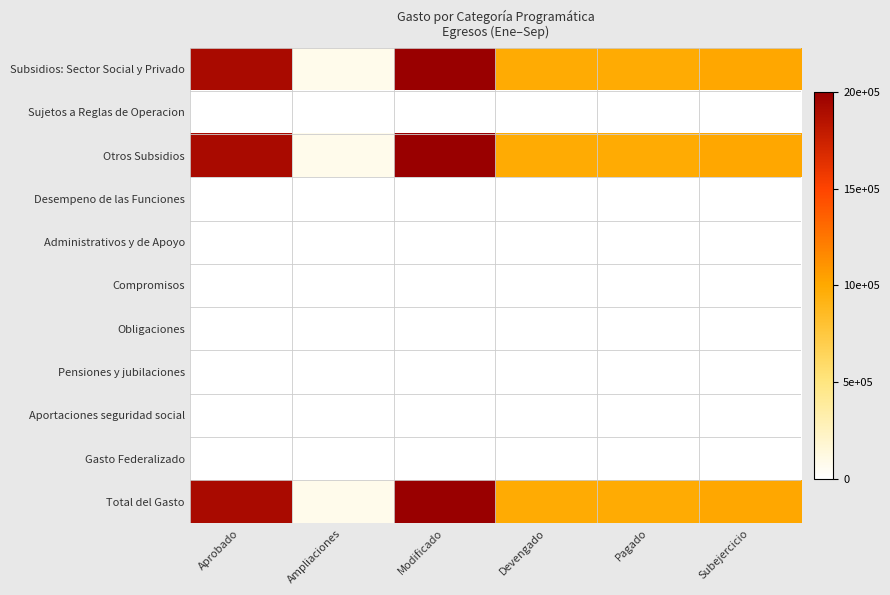

What is the difference between the highest and lowest values at Devengado?

1004444.9